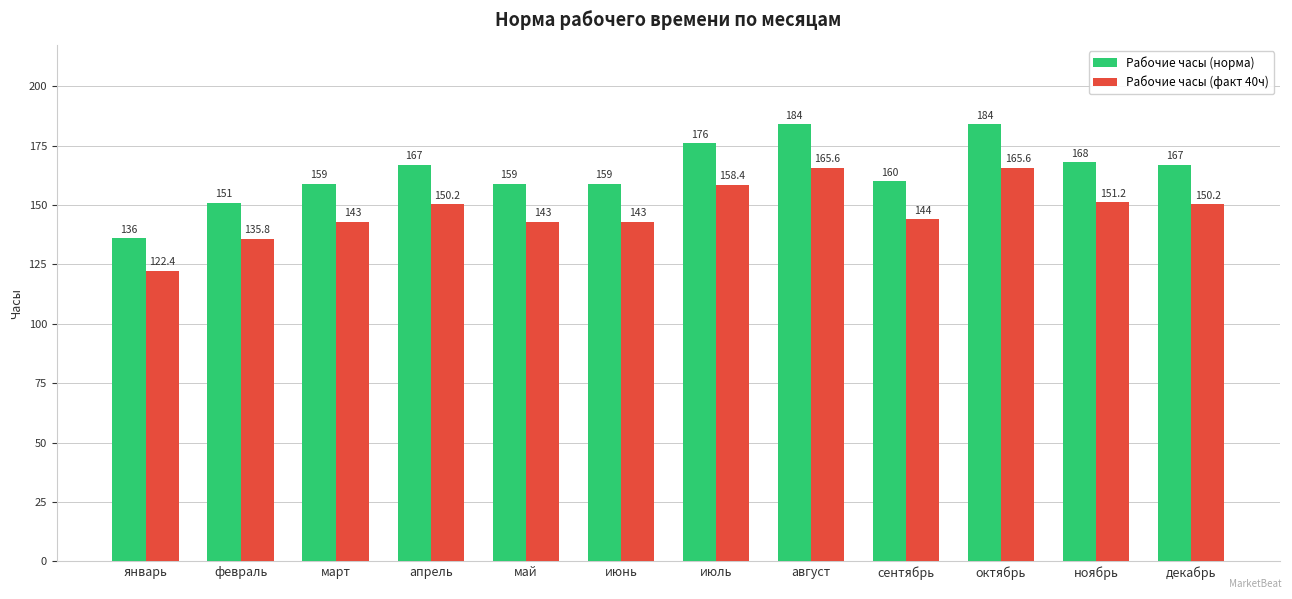

Reading right to left, extract all data points from this chart.

Рабочие часы (норма): декабрь=167.0	ноябрь=168.0	октябрь=184.0	сентябрь=160.0	август=184.0	июль=176.0	июнь=159.0	май=159.0	апрель=167.0	март=159.0	февраль=151.0	январь=136.0
Рабочие часы (факт 40ч): декабрь=150.2	ноябрь=151.2	октябрь=165.6	сентябрь=144.0	август=165.6	июль=158.4	июнь=143.0	май=143.0	апрель=150.2	март=143.0	февраль=135.8	январь=122.4